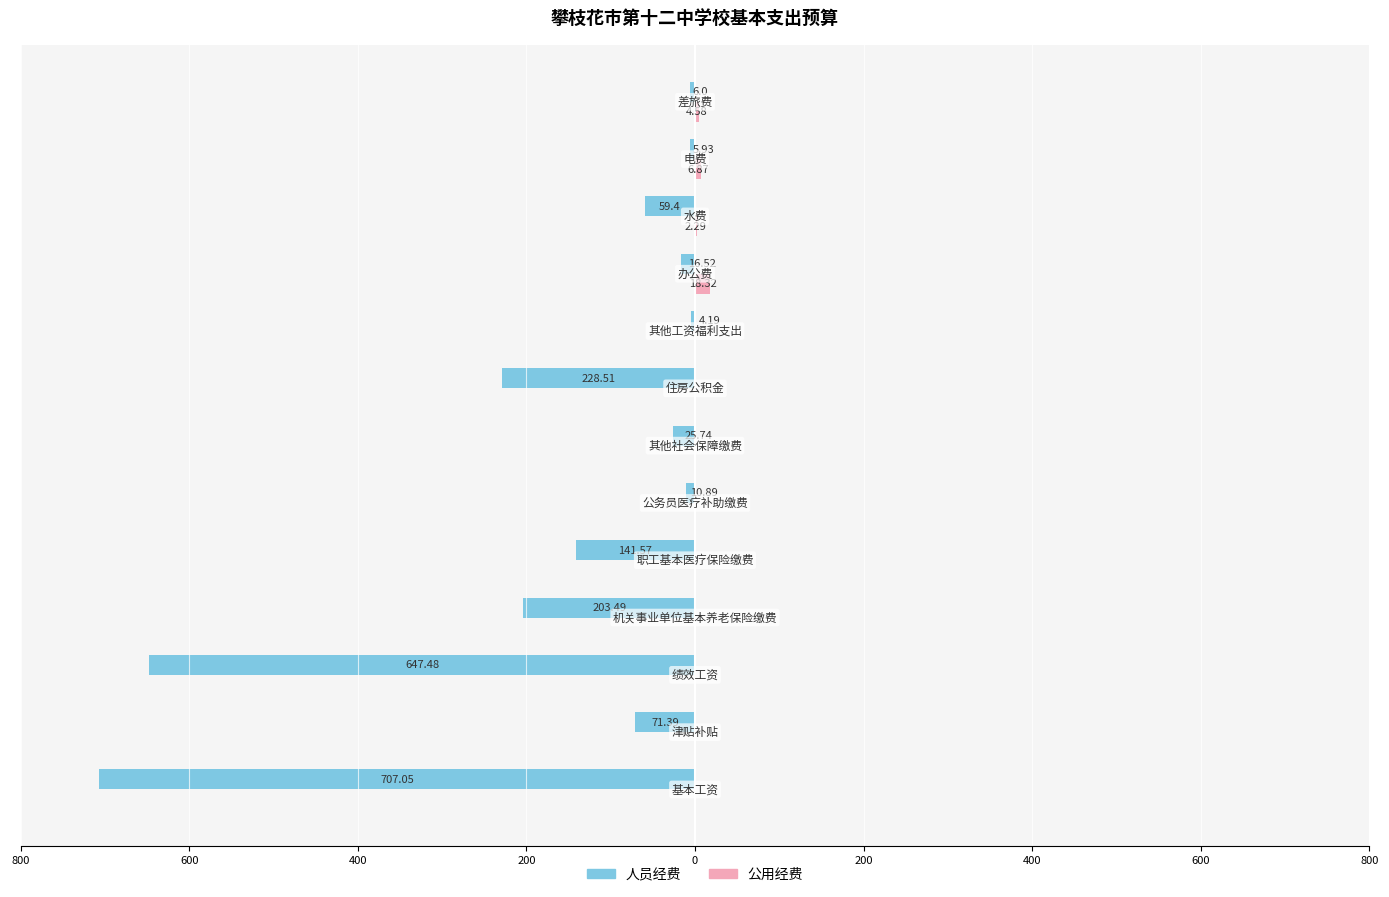

Reading left to right, what are all the values shown in this chart?

人员经费: -707.0	-71.4	-647.5	-203.5	-141.6	-10.9	-25.7	-228.5	-4.2	-16.5	-59.4	-5.9	-6.0
公用经费: 0.0	0.0	0.0	0.0	0.0	0.0	0.0	0.0	0.0	18.3	2.3	6.9	4.6